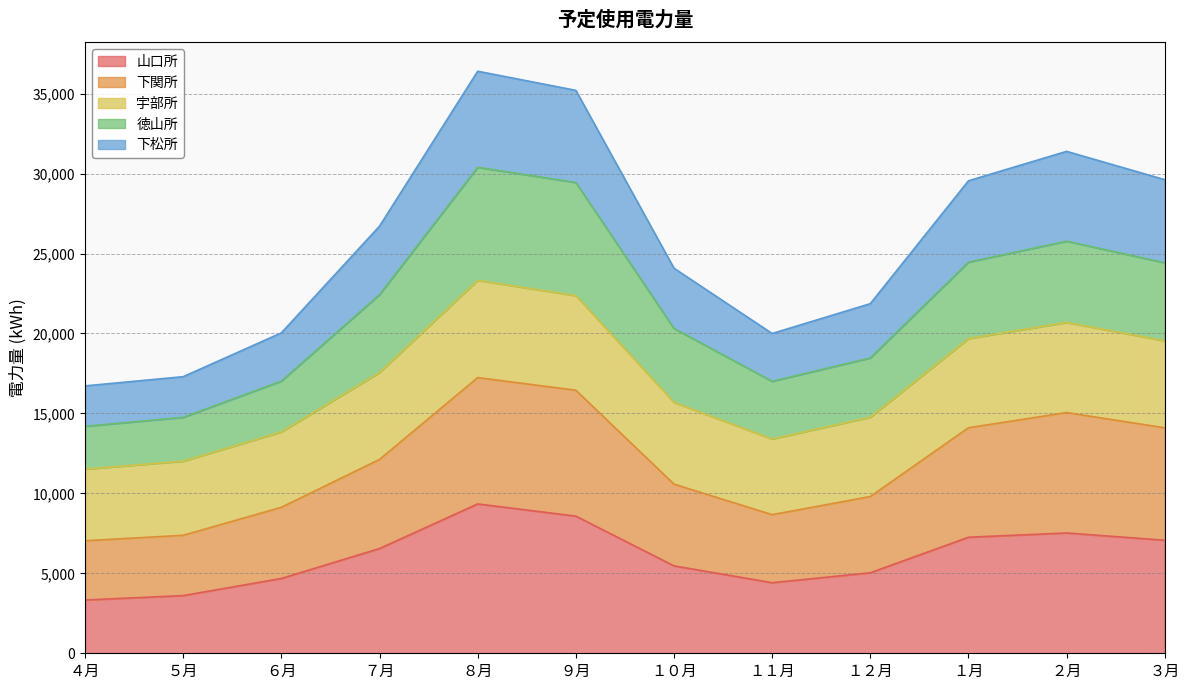

How many values in the 山口所 series are below 6552?

6